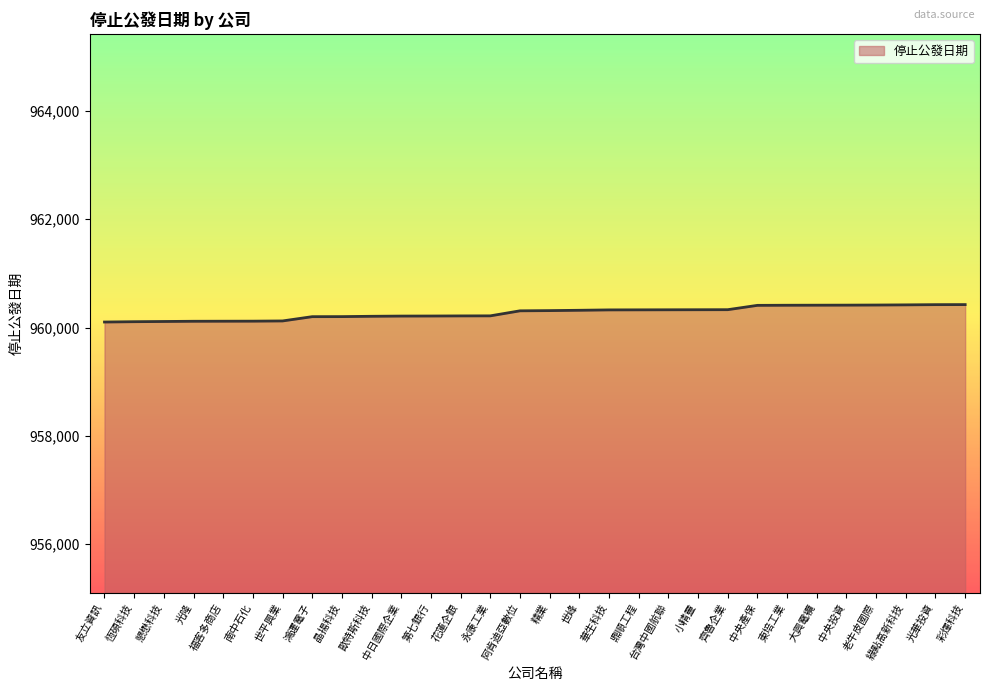

What is the difference between the maximum and minimum values?

322